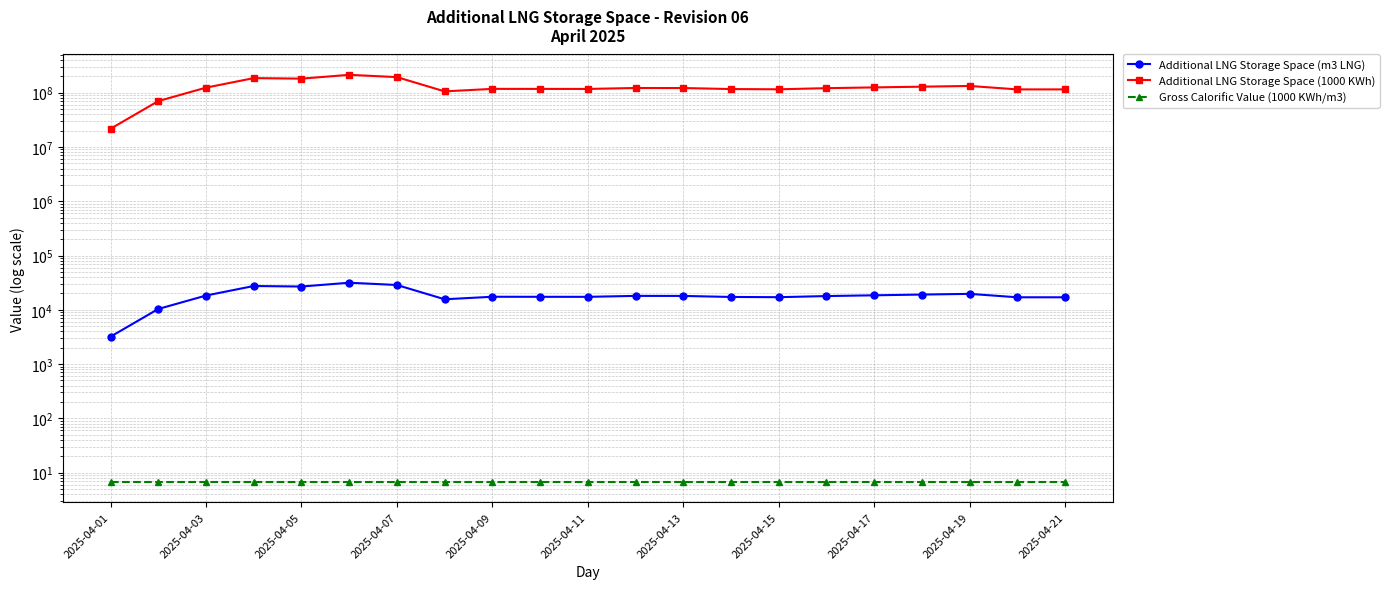

Which series has the largest total across all categories?

Additional LNG Storage Space (1000 KWh)